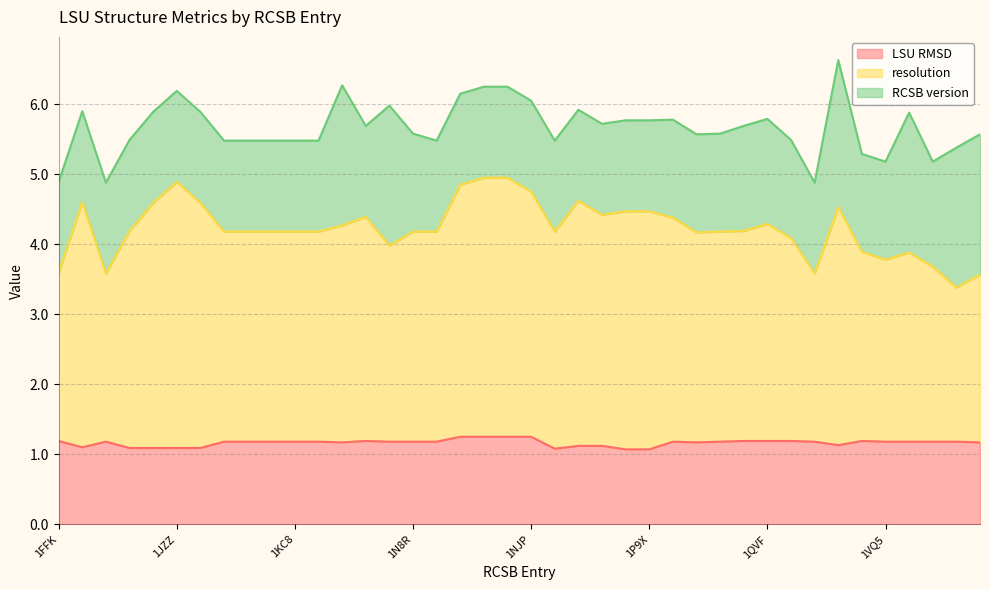

How many interior local valleys does the resolution series have?

8